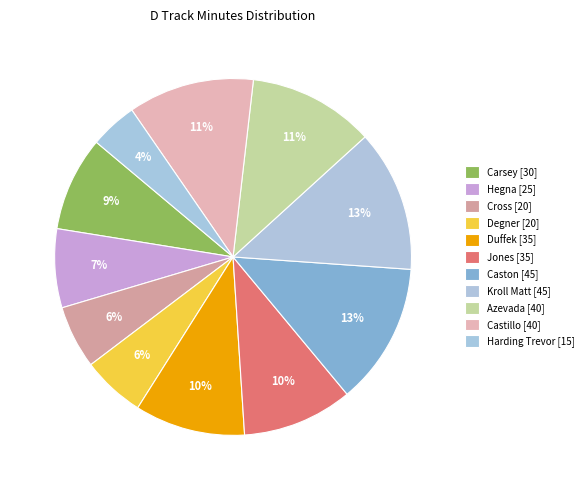

How many slices are in this pie chart?

11